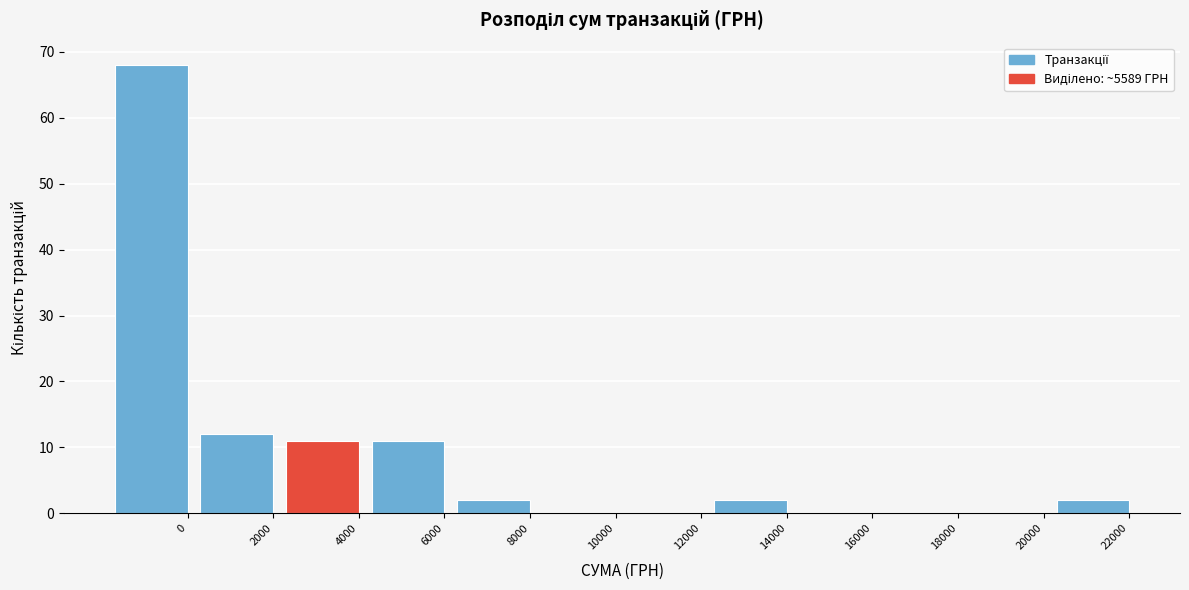

Reading left to right, extract all data points from this chart.

0=68	2000=12	4000=11	6000=11	8000=2	10000=0	12000=0	14000=2	16000=0	18000=0	20000=0	22000=2